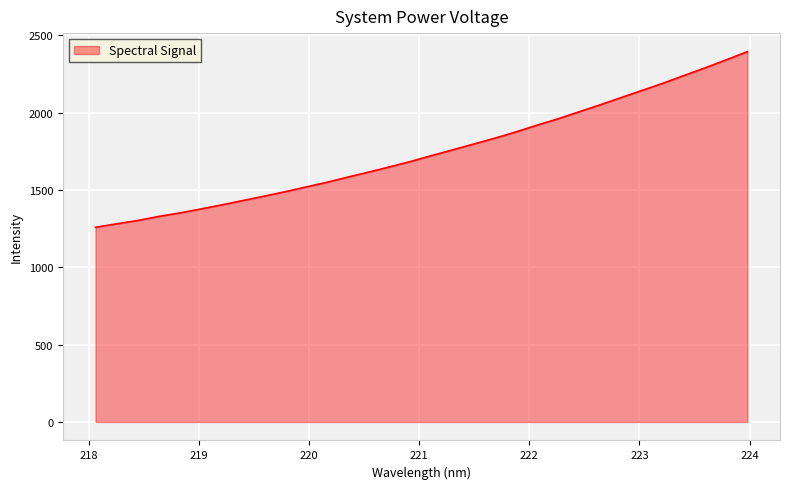

What is the maximum value shown in the chart?

2394.3